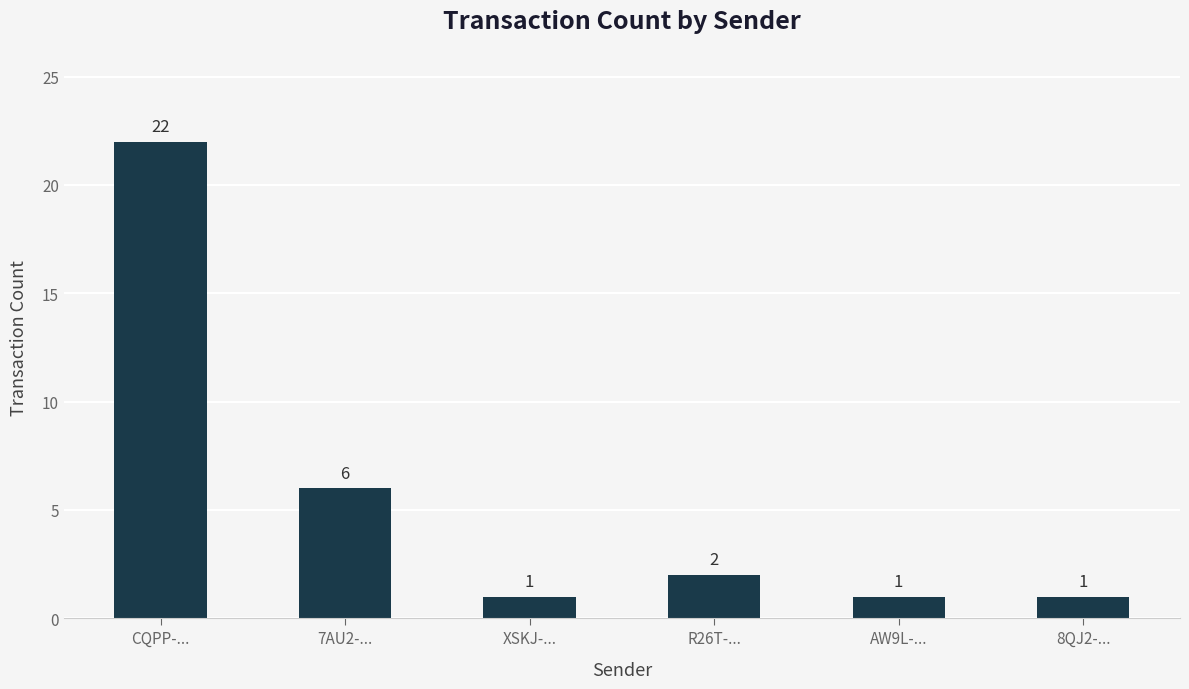

Reading left to right, transcribe all the data shown in this chart.

CQPP-...=22	7AU2-...=6	XSKJ-...=1	R26T-...=2	AW9L-...=1	8QJ2-...=1